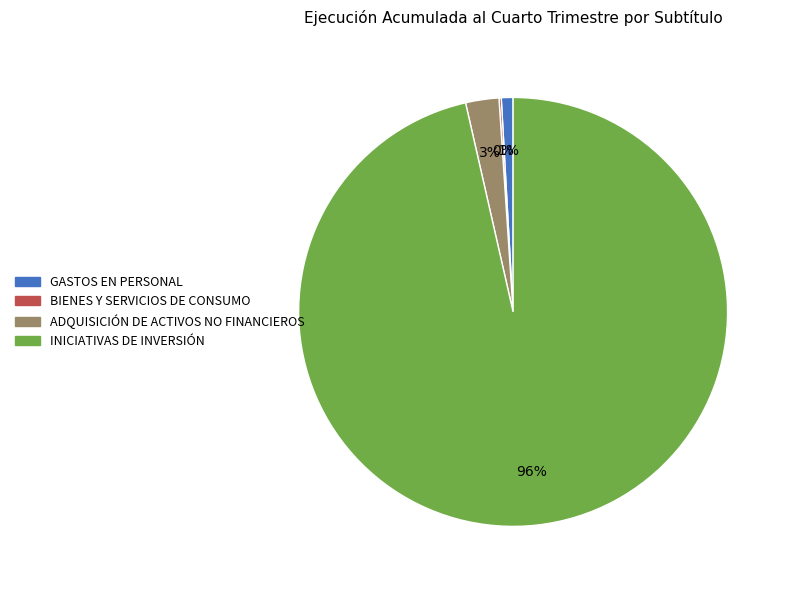

Which has a higher value, GASTOS EN PERSONAL or ADQUISICIÓN DE ACTIVOS NO FINANCIEROS?

ADQUISICIÓN DE ACTIVOS NO FINANCIEROS